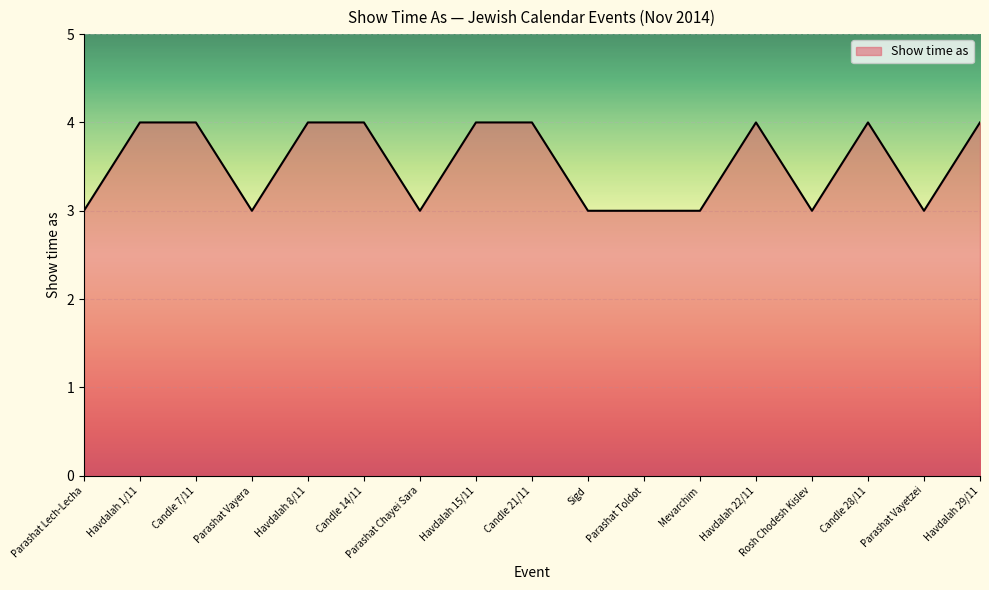

What is the maximum value shown in the chart?

4